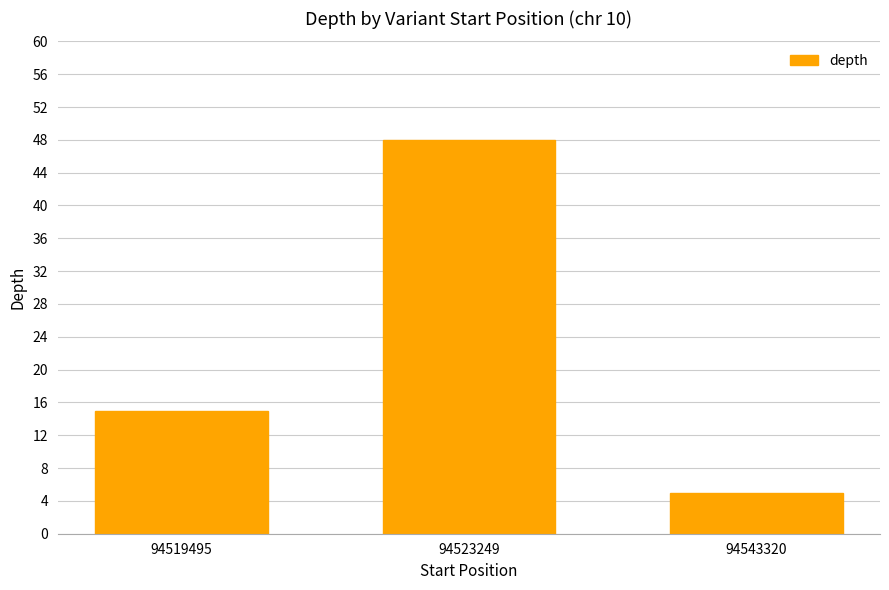

What is the average value?

23